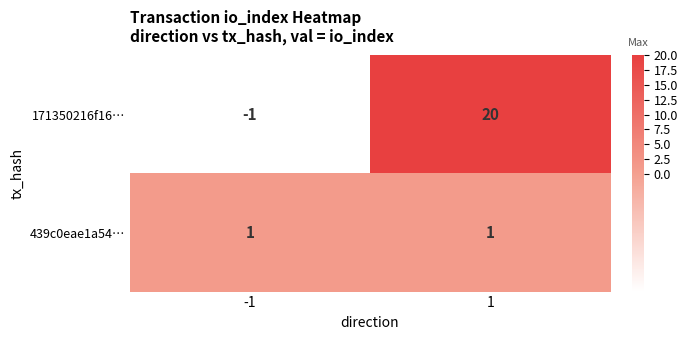

List the series in order of their overall mean, lowest first.

439c0eae1a54…, 171350216f16…